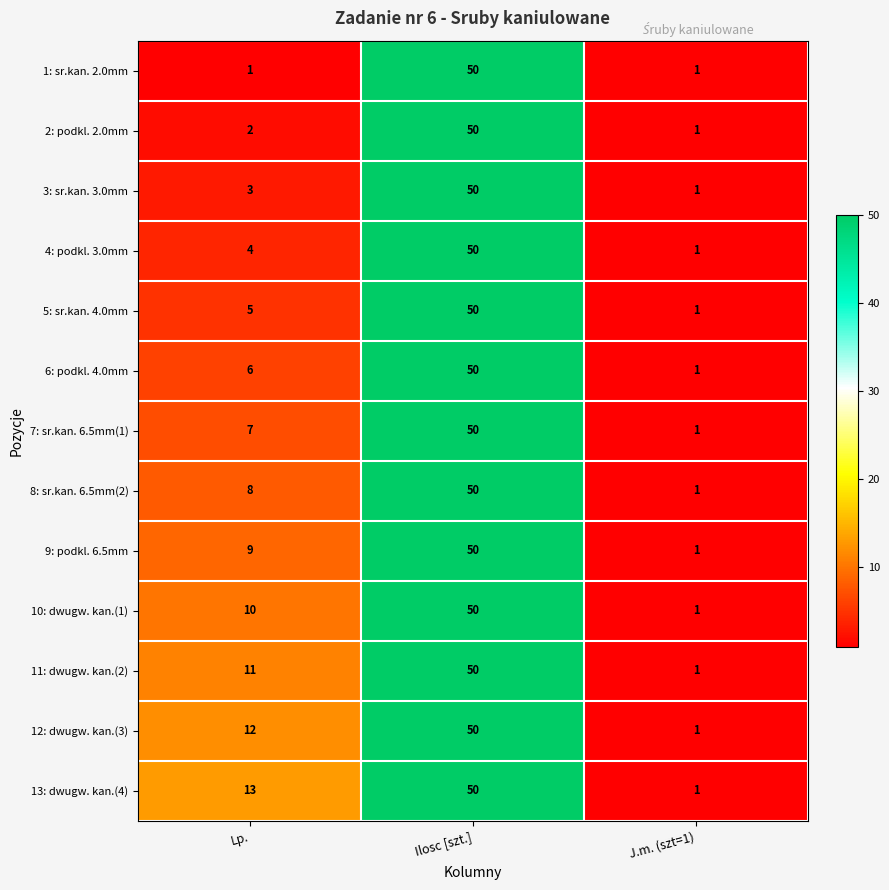

Which series has the largest total across all categories?

13: dwugw. kan.(4)